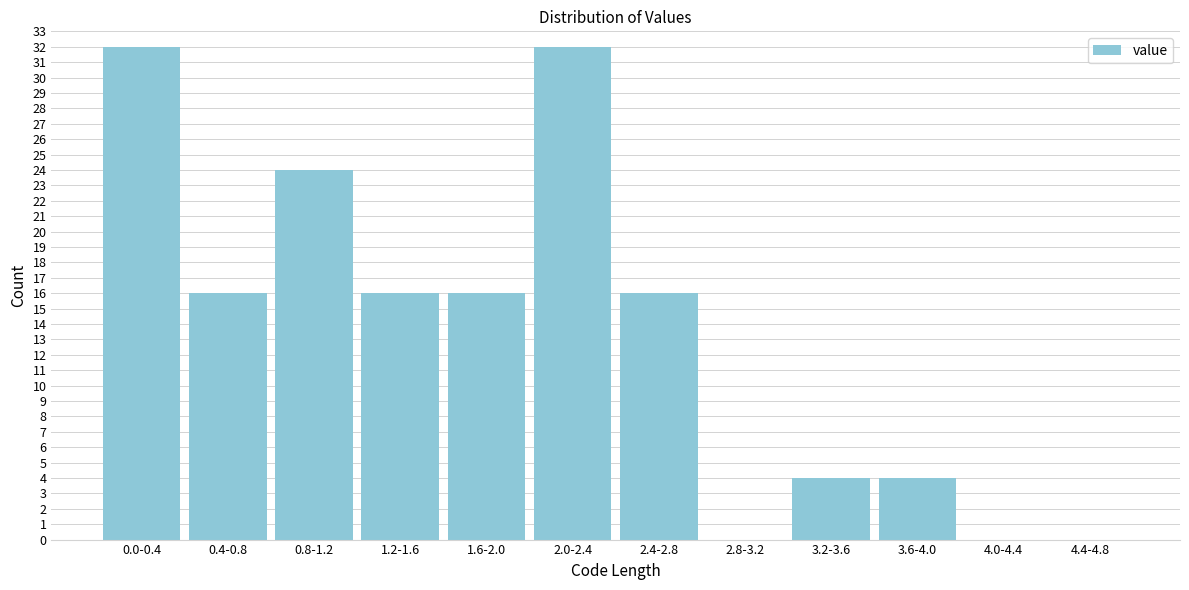

Reading left to right, transcribe all the data shown in this chart.

0.0-0.4=32	0.4-0.8=16	0.8-1.2=24	1.2-1.6=16	1.6-2.0=16	2.0-2.4=32	2.4-2.8=16	2.8-3.2=0	3.2-3.6=4	3.6-4.0=4	4.0-4.4=0	4.4-4.8=0